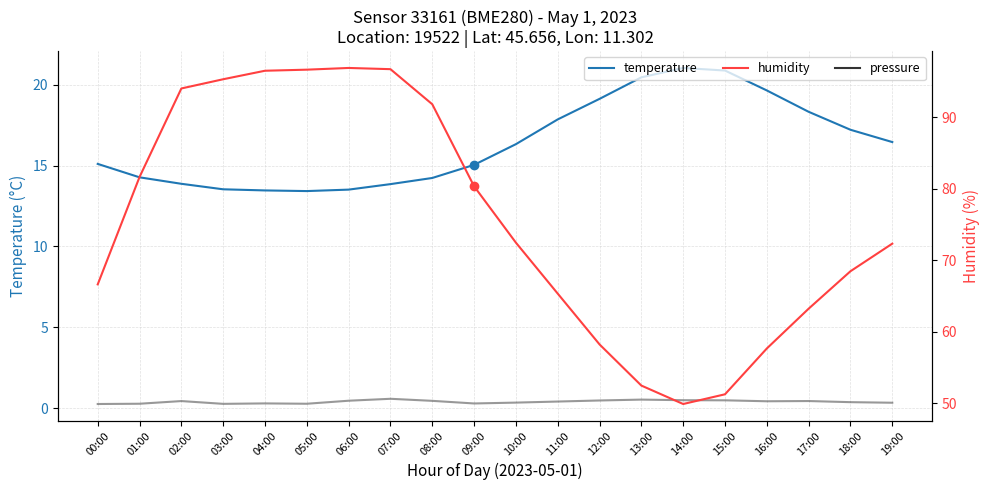

What is the spread (max minus min) of values at 12:00?

39.1